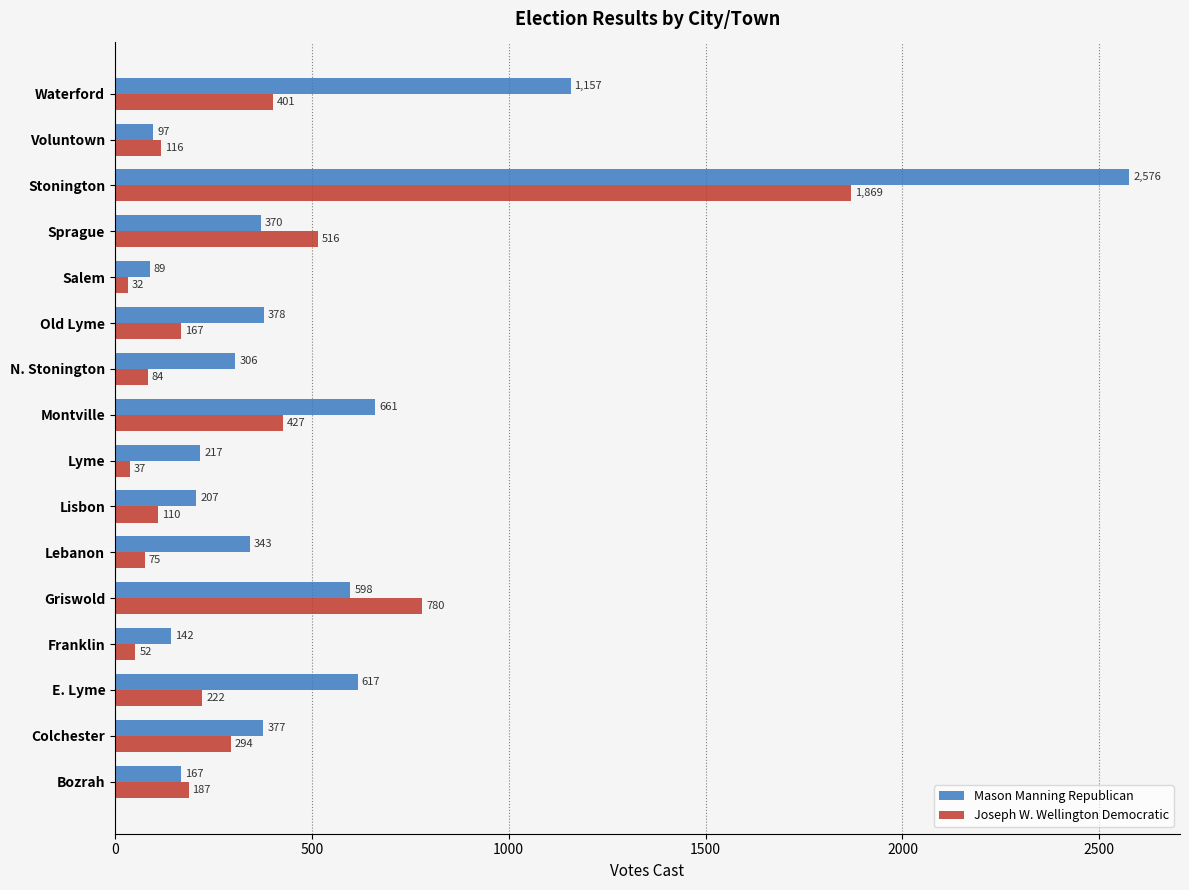

List the series in order of their overall mean, lowest first.

Joseph W. Wellington Democratic, Mason Manning Republican